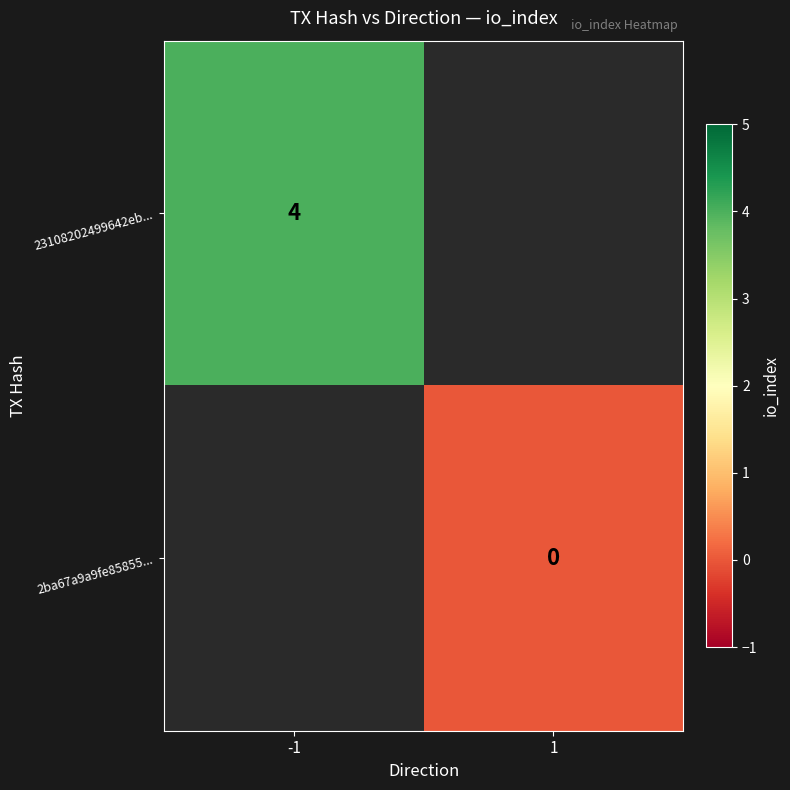

The 23108202499642eb... series shows 4 at -1. True or false?

True